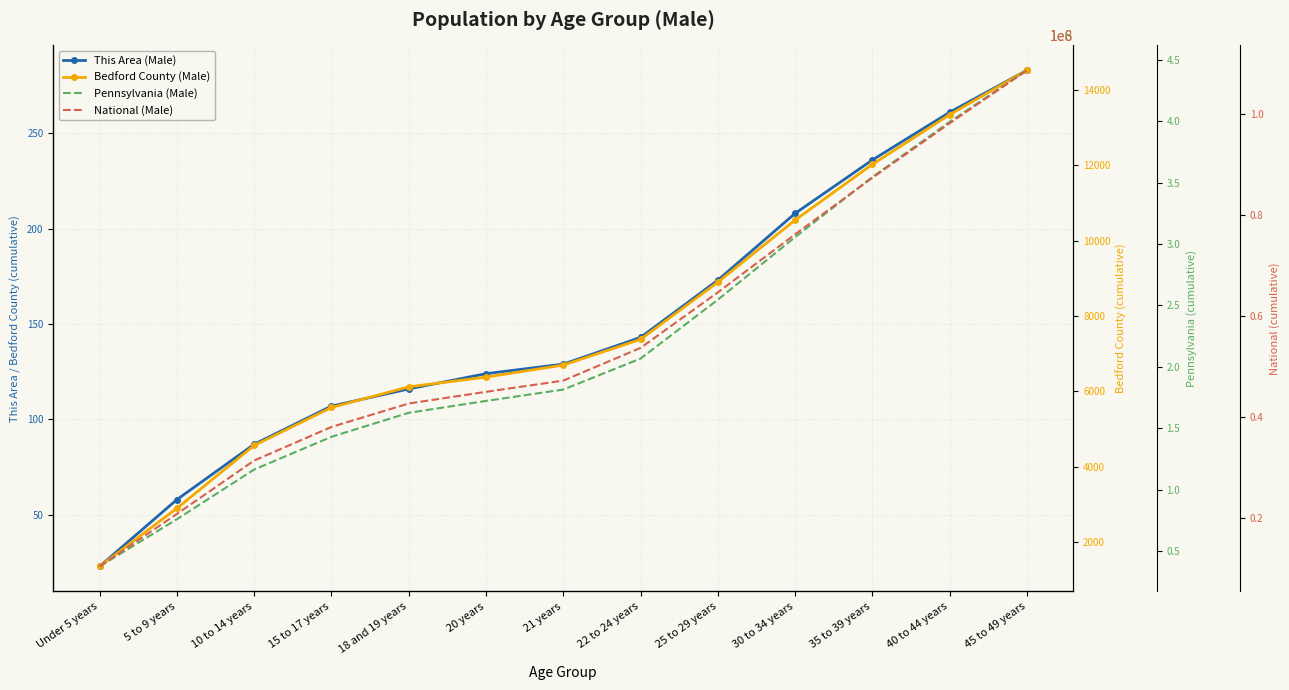

Is the value of Bedford County (Male) at 20 years greater than the value of National (Male) at 35 to 39 years?

No